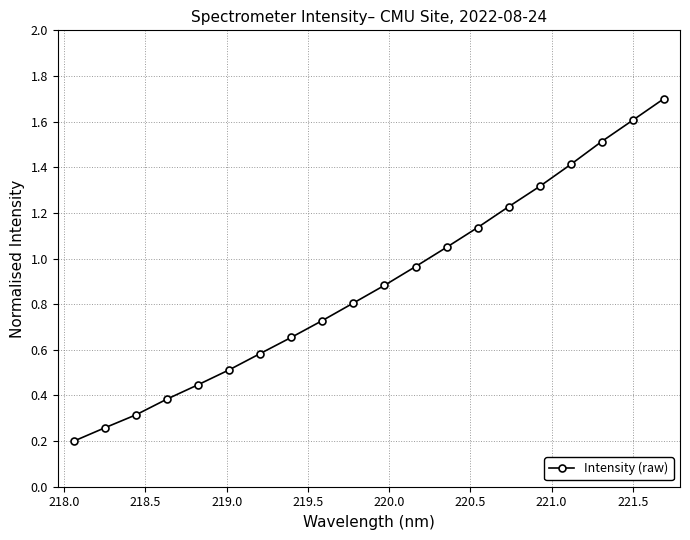

What is the greatest value displayed?

1.7